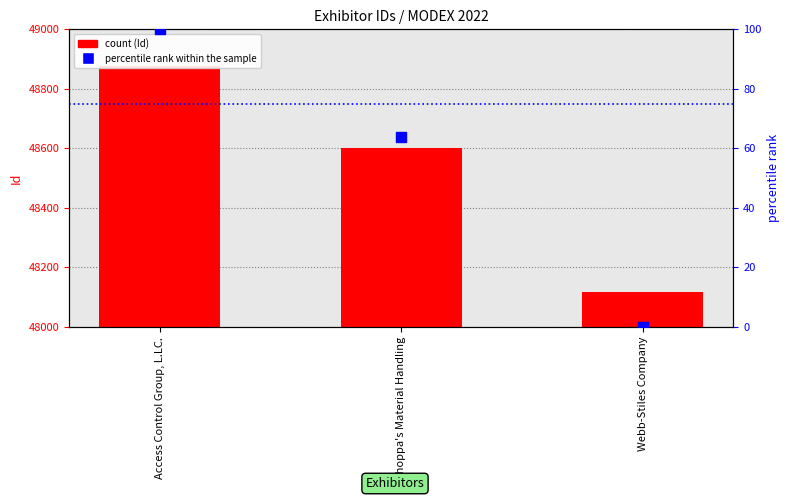

Is the value of percentile rank within the sample at Webb-Stiles Company greater than the value of Id at Shoppa's Material Handling?

No